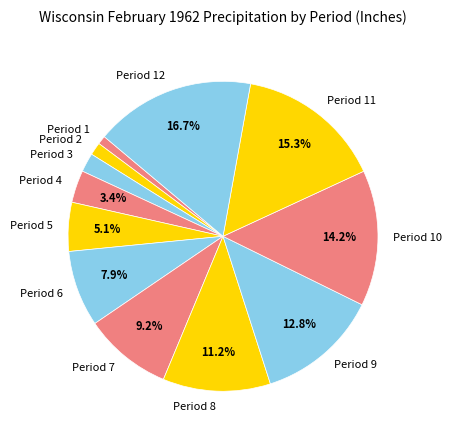

Combined, do Period 11 and Period 3 account for over 50%?

No